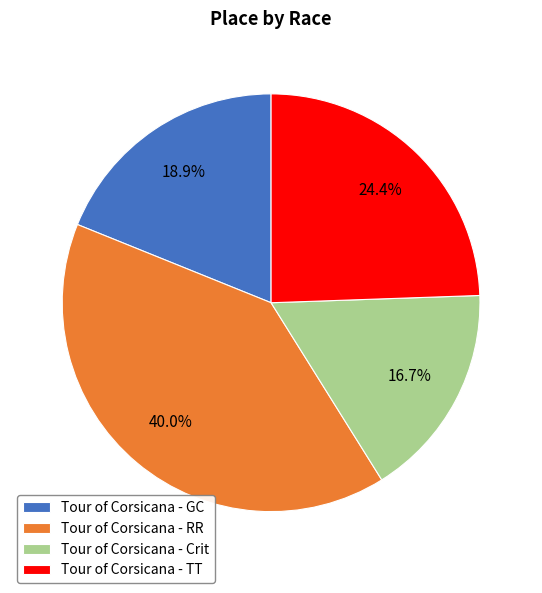

Rank the categories by value from highest to lowest.

Tour of Corsicana - RR, Tour of Corsicana - TT, Tour of Corsicana - GC, Tour of Corsicana - Crit